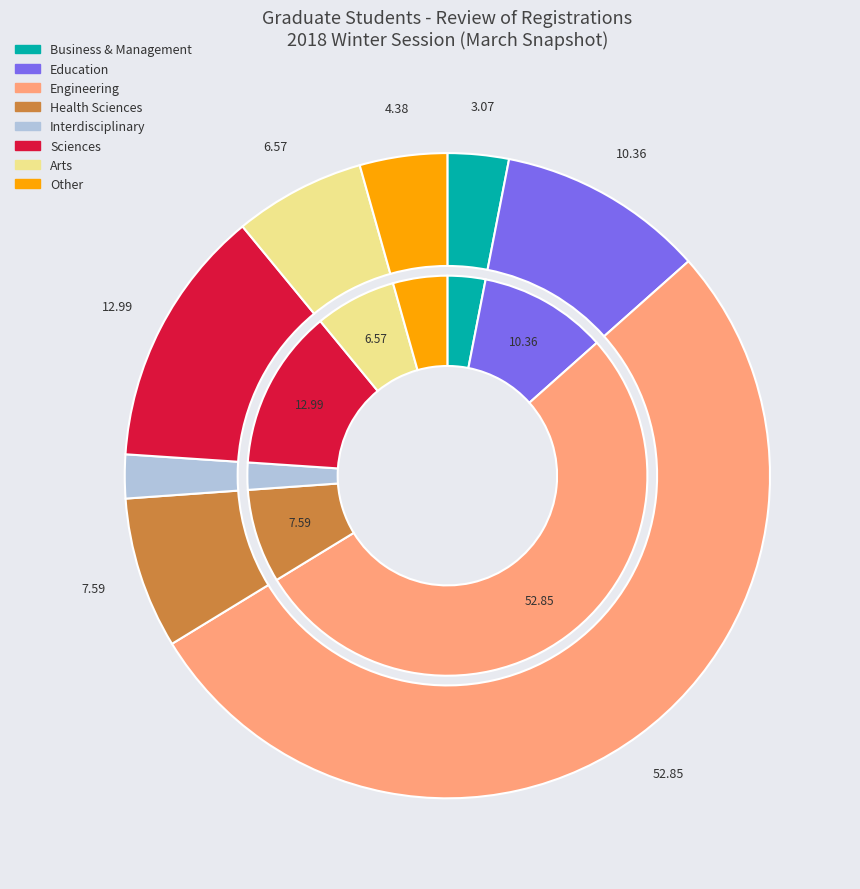

Does Engineering account for over 50% of the chart?

Yes